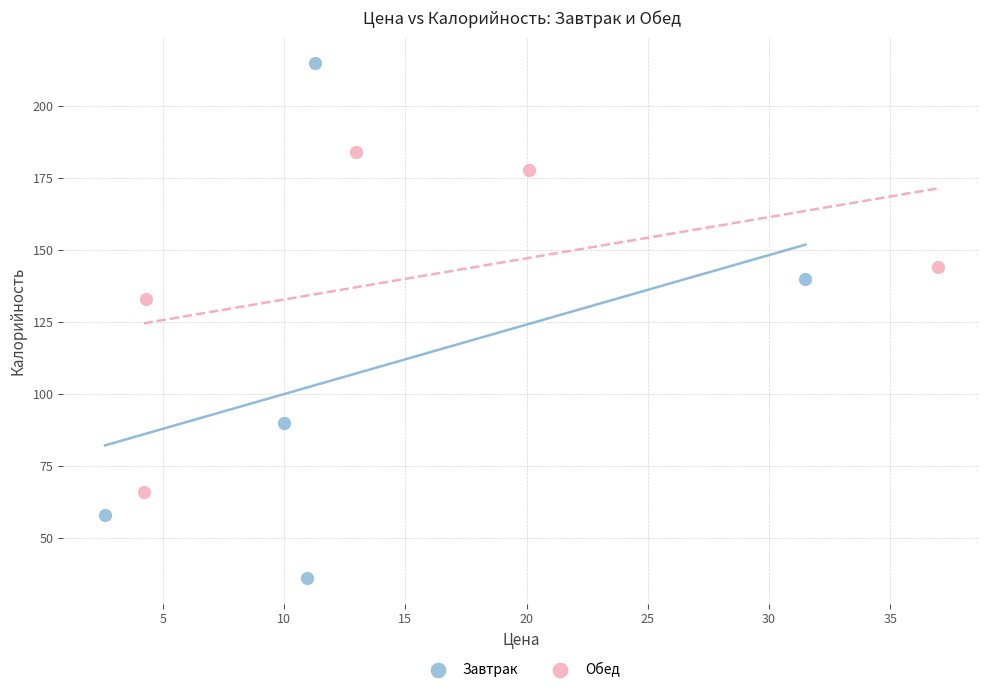

Which series reaches the minimum Y coordinate?

Завтрак